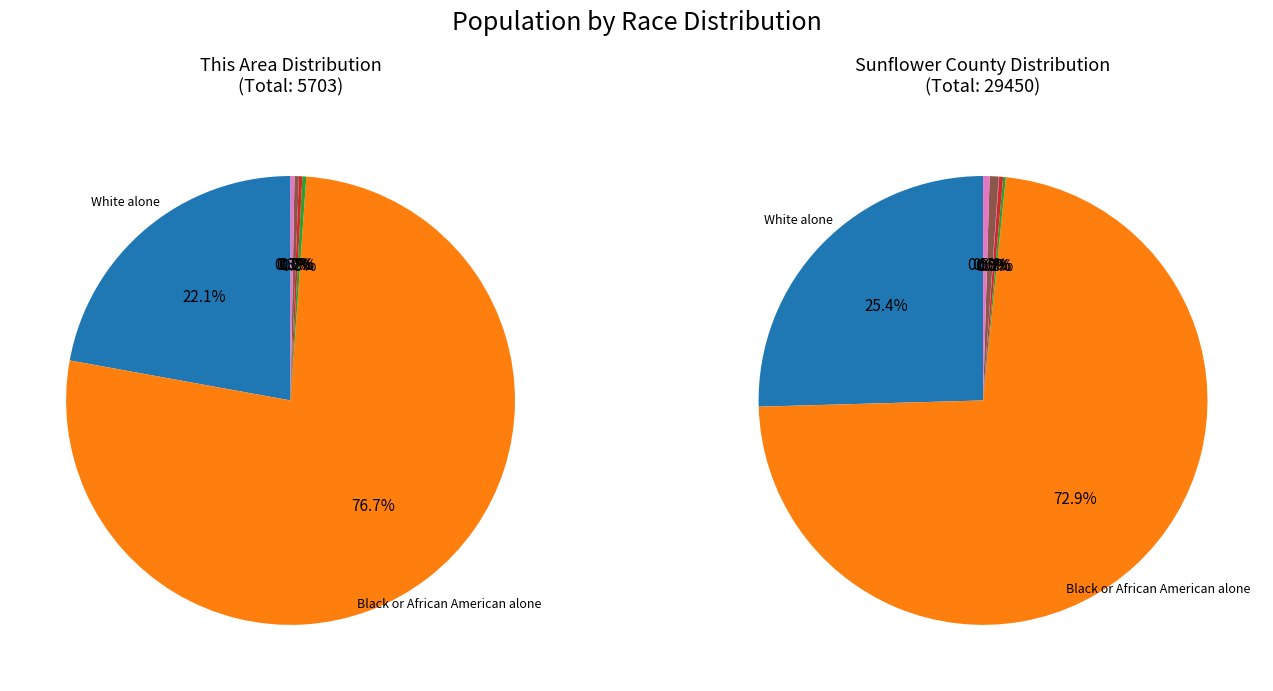

What percentage do Asian alone and Black or African American alone together represent?

77.0%